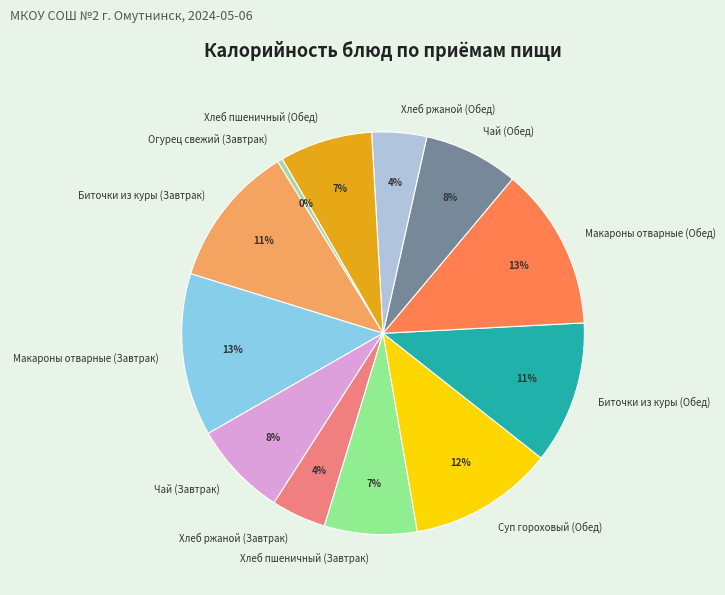

To the nearest percent, what percentage of the pie is Биточки из куры (Завтрак)?

11%